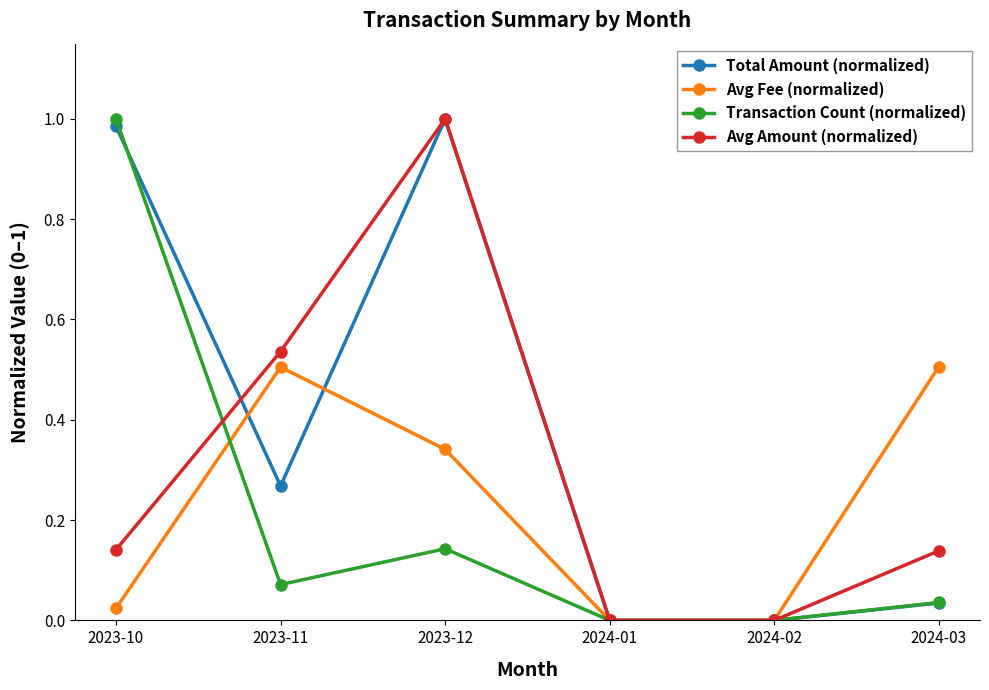

What is the label of the 2nd point from the left?

2023-11